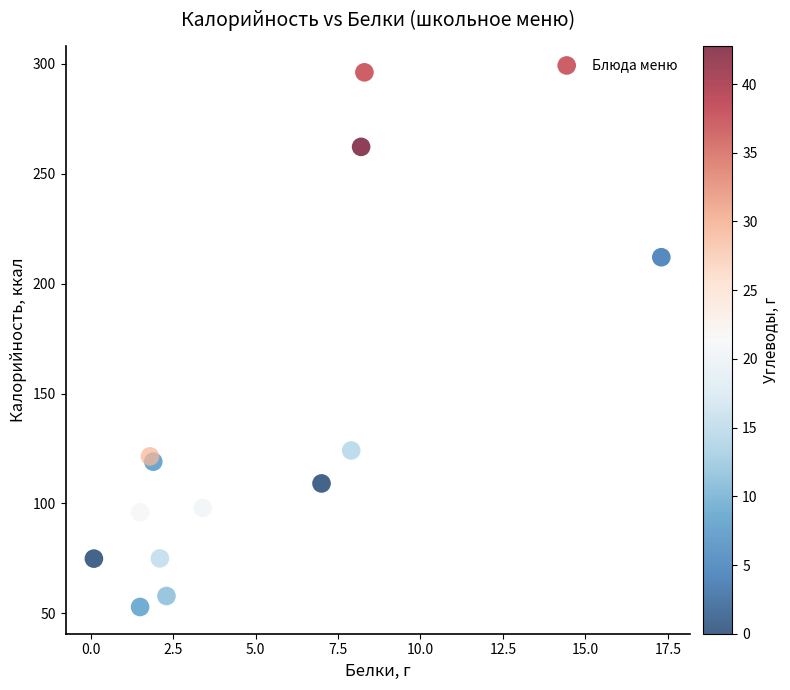

What Y value in the scatter plot is closest to 174?

212.0